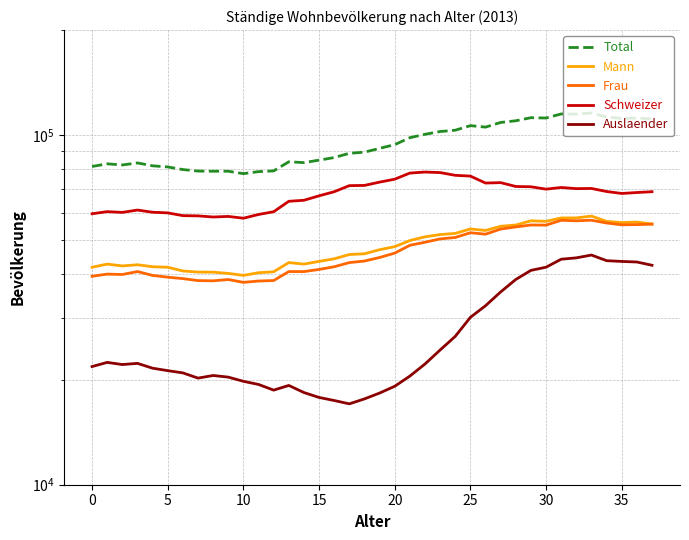

What is the value of the Mann point at the 35th from the left?

56700